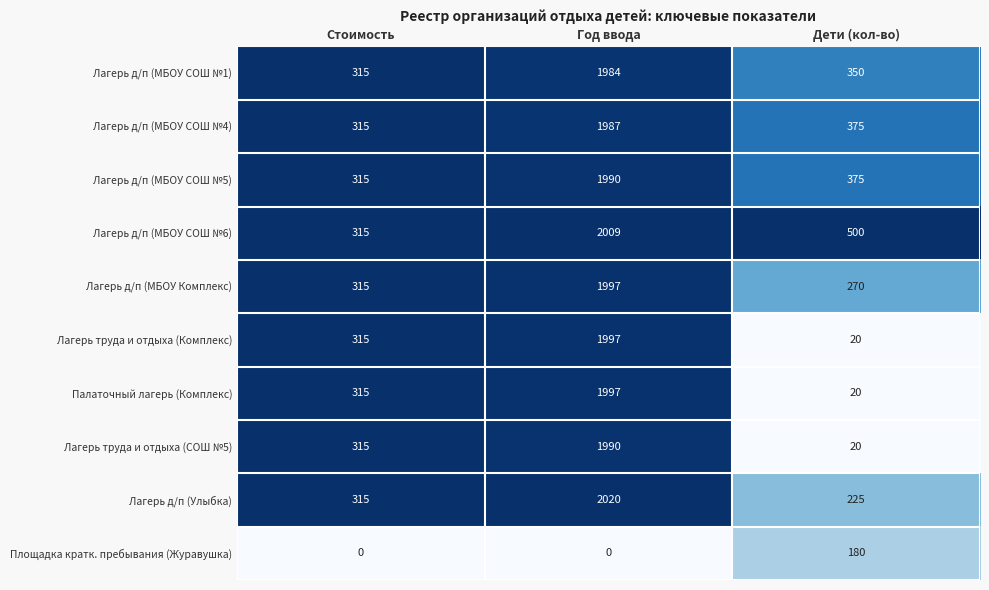

How many categories are shown in the chart?

3